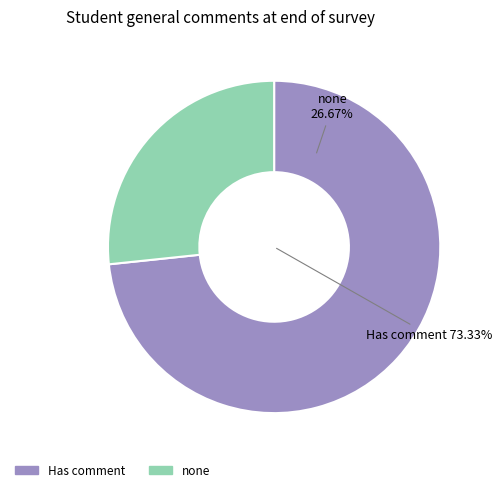

Between none and Has comment, which is larger?

Has comment